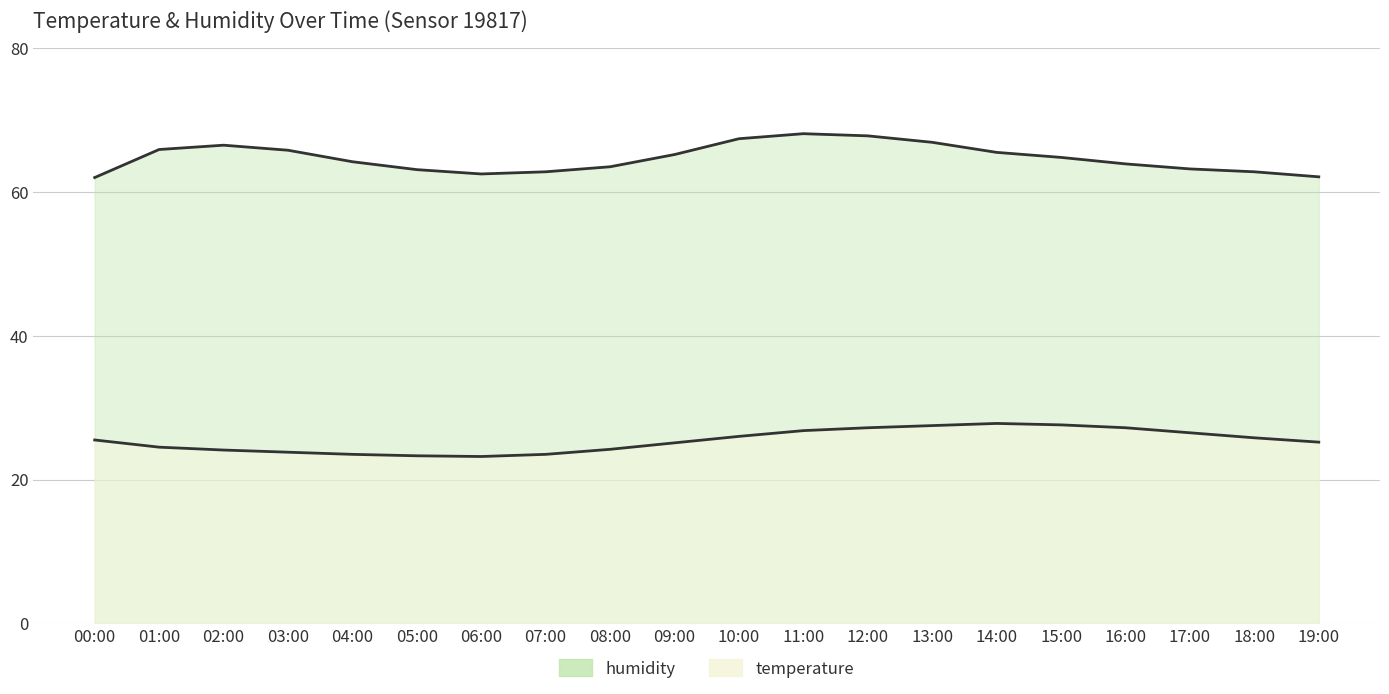

Reading left to right, transcribe all the data shown in this chart.

humidity: 00:00=62.0	01:00=65.9	02:00=66.5	03:00=65.8	04:00=64.2	05:00=63.1	06:00=62.5	07:00=62.8	08:00=63.5	09:00=65.2	10:00=67.4	11:00=68.1	12:00=67.8	13:00=66.9	14:00=65.5	15:00=64.8	16:00=63.9	17:00=63.2	18:00=62.8	19:00=62.1
temperature: 00:00=25.5	01:00=24.5	02:00=24.1	03:00=23.8	04:00=23.5	05:00=23.3	06:00=23.2	07:00=23.5	08:00=24.2	09:00=25.1	10:00=26.0	11:00=26.8	12:00=27.2	13:00=27.5	14:00=27.8	15:00=27.6	16:00=27.2	17:00=26.5	18:00=25.8	19:00=25.2